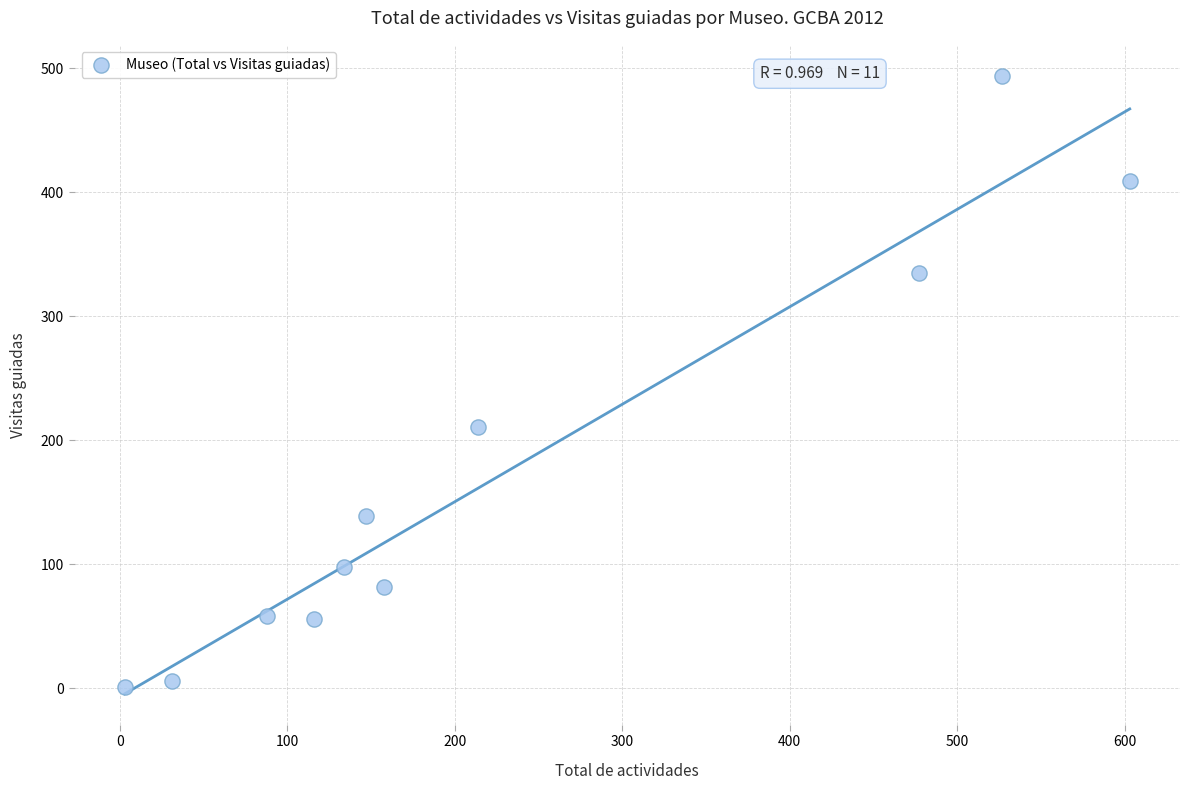

What Y value in the scatter plot is closest to 247?

211